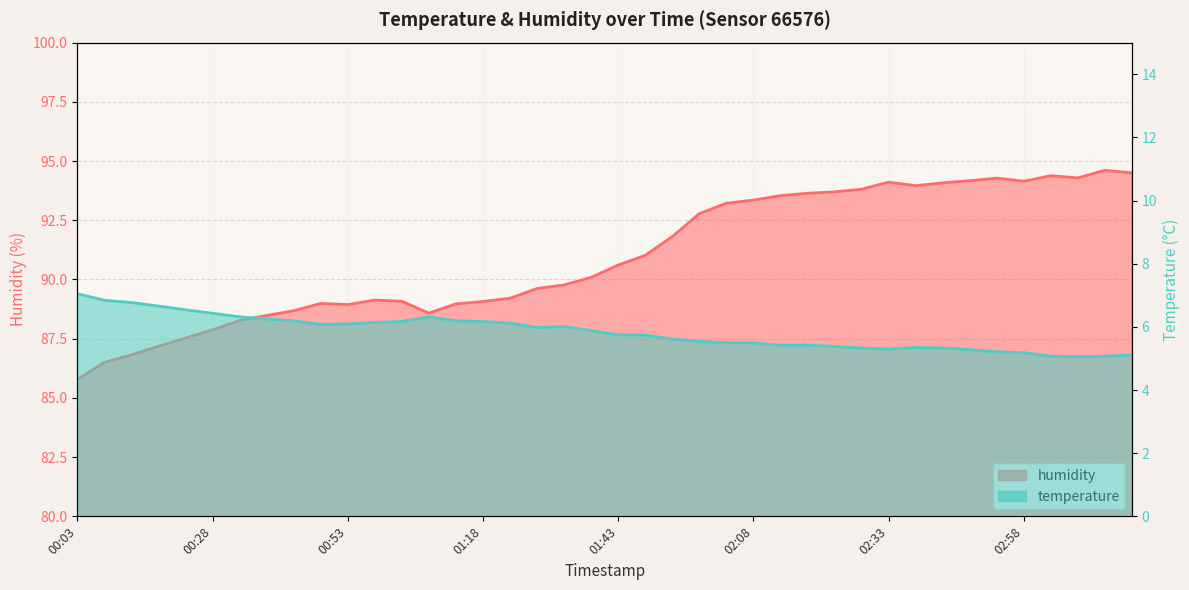

Where is humidity nearest to the value 90?

01:38